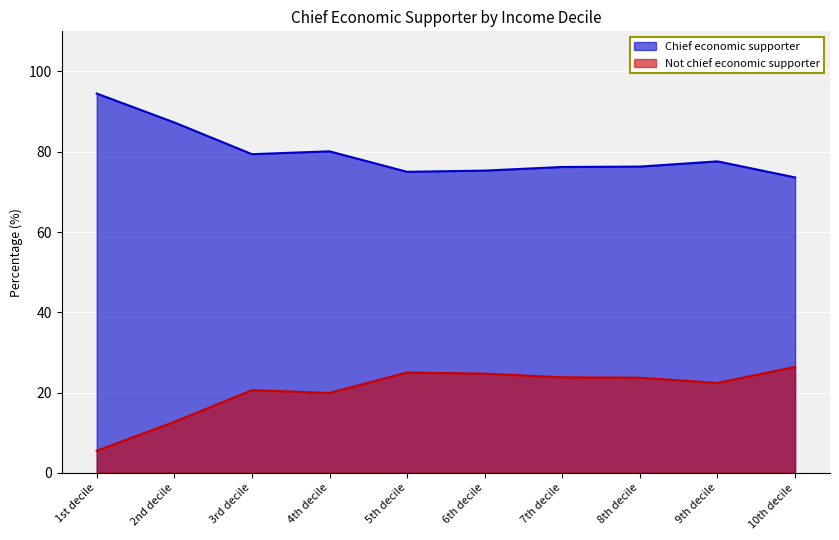

What is the highest value of the Not chief economic supporter series?

26.4